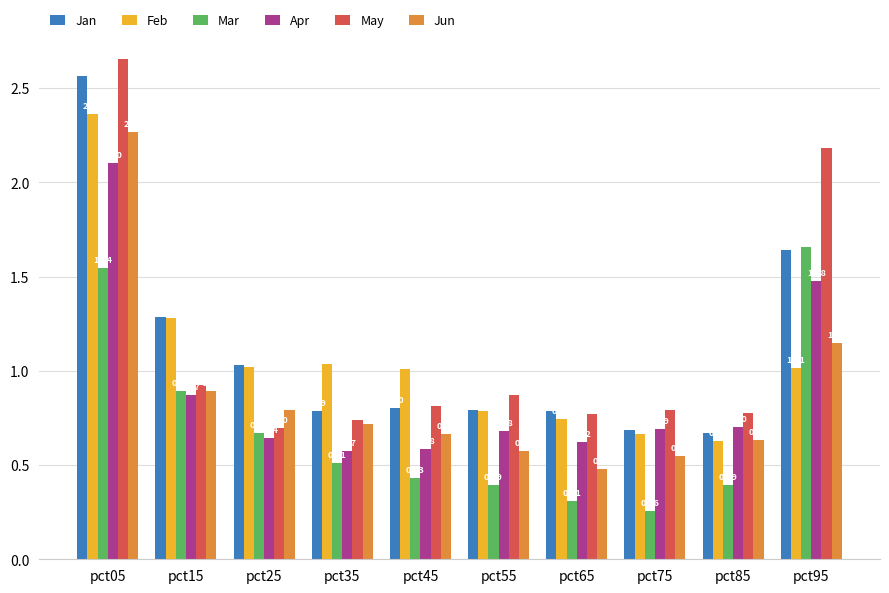

Which series has the largest range (max minus min)?

May